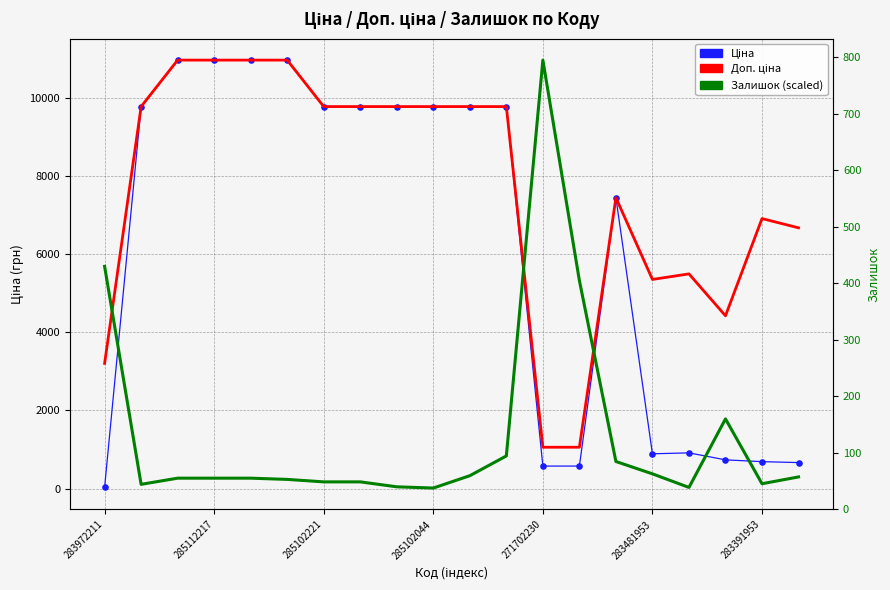

What is the total value across all series at 11?

20388.3